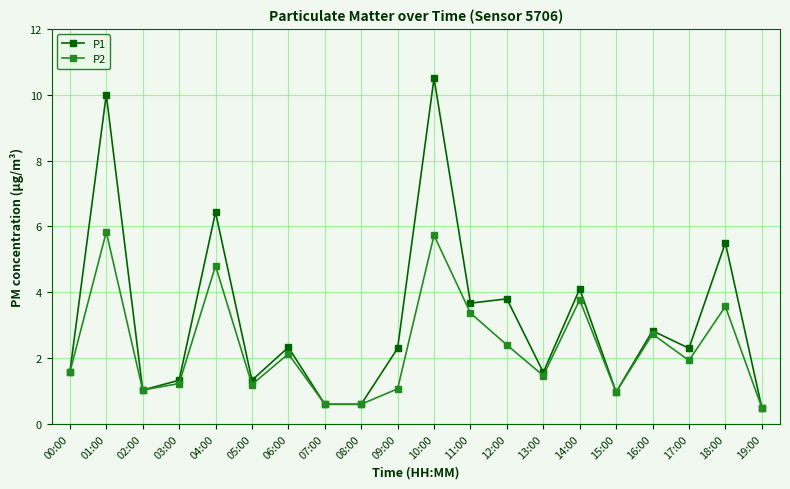

Where does the P1 series first go above 2?

01:00